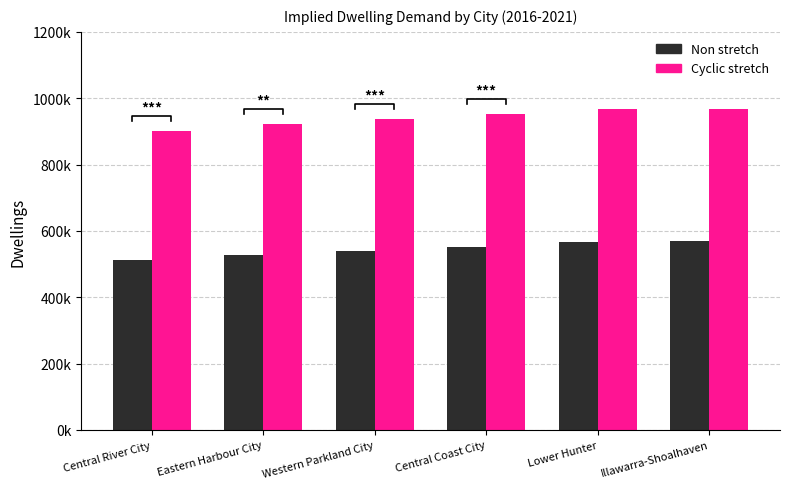

Which series has the widest spread of values?

Cyclic stretch